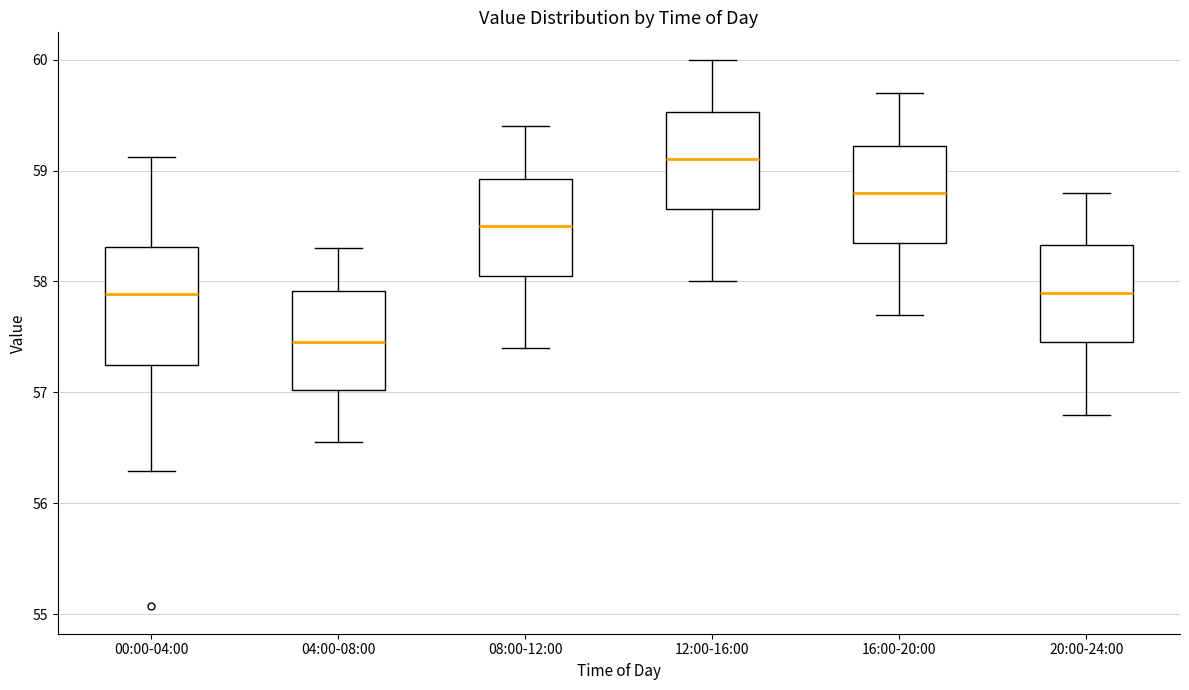

Which box is the tallest, from its lower edge to its upper edge?

00:00-04:00